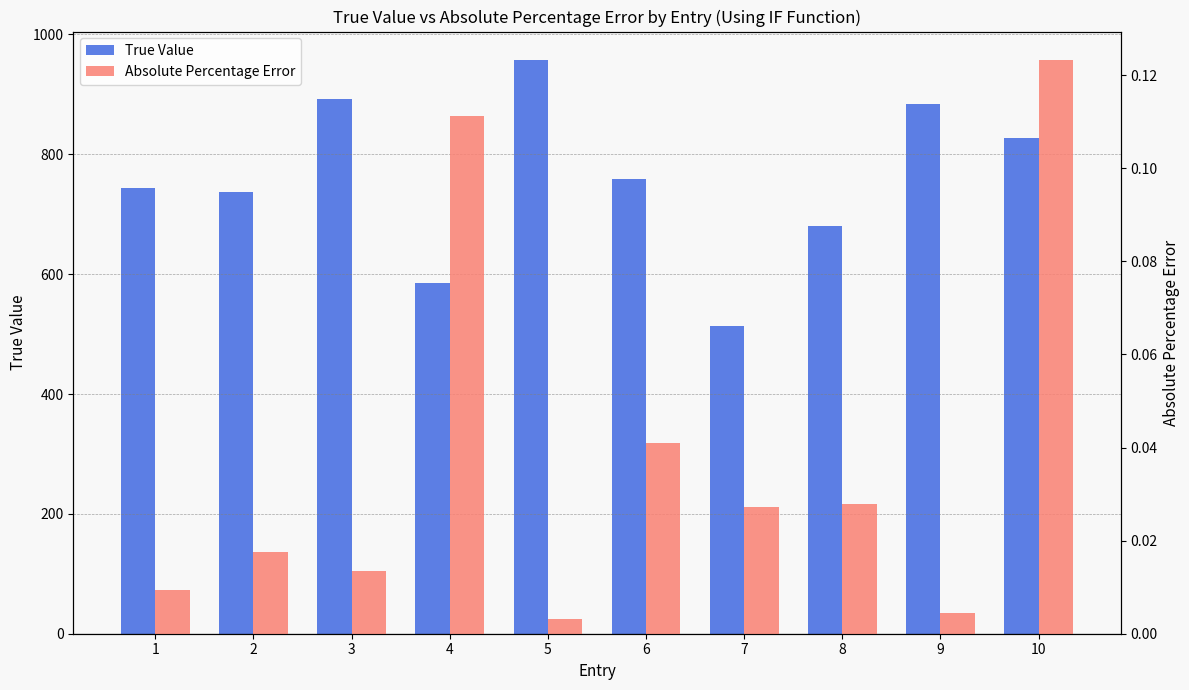

Reading left to right, list all the values displayed in this chart.

True Value: 743.0	737.0	892.0	585.0	957.0	758.0	513.0	680.0	884.0	828.0
Absolute Percentage Error: 0.0	0.0	0.0	0.1	0.0	0.0	0.0	0.0	0.0	0.1